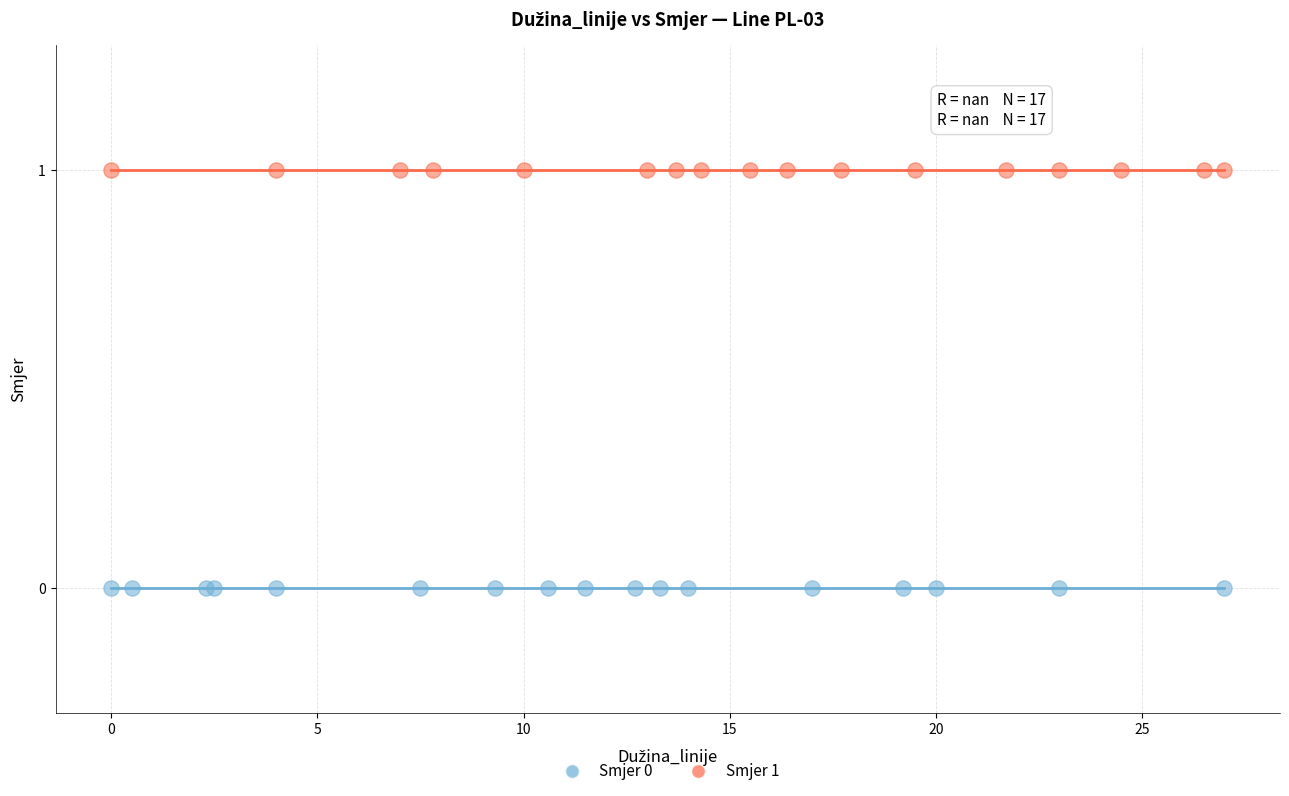

Which series contains the highest Y value?

Smjer 1